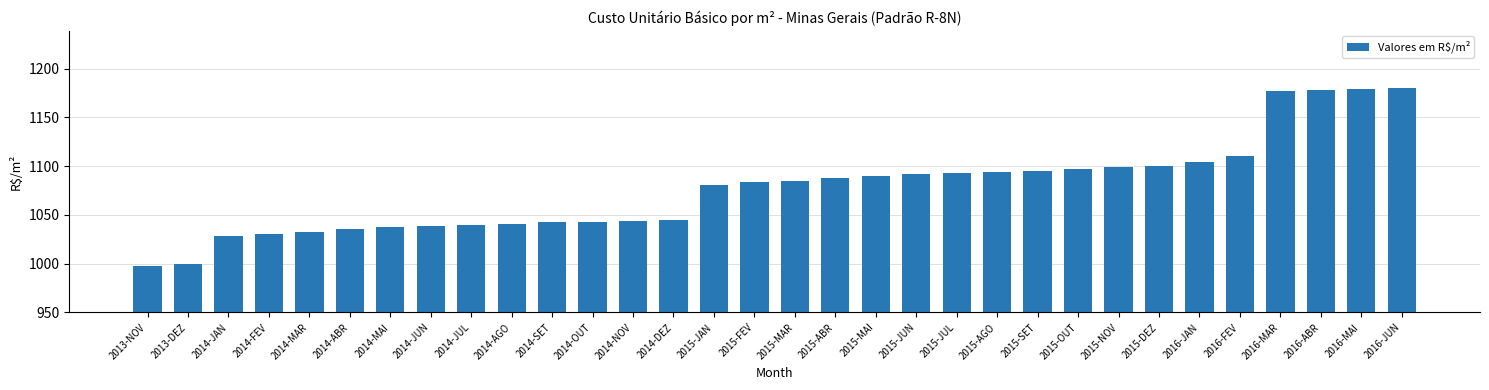

Does the chart contain stacked bars?

No